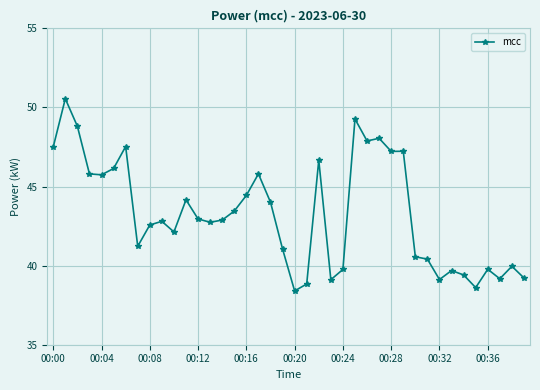

What is the difference between the second highest and second lowest values?

10.7